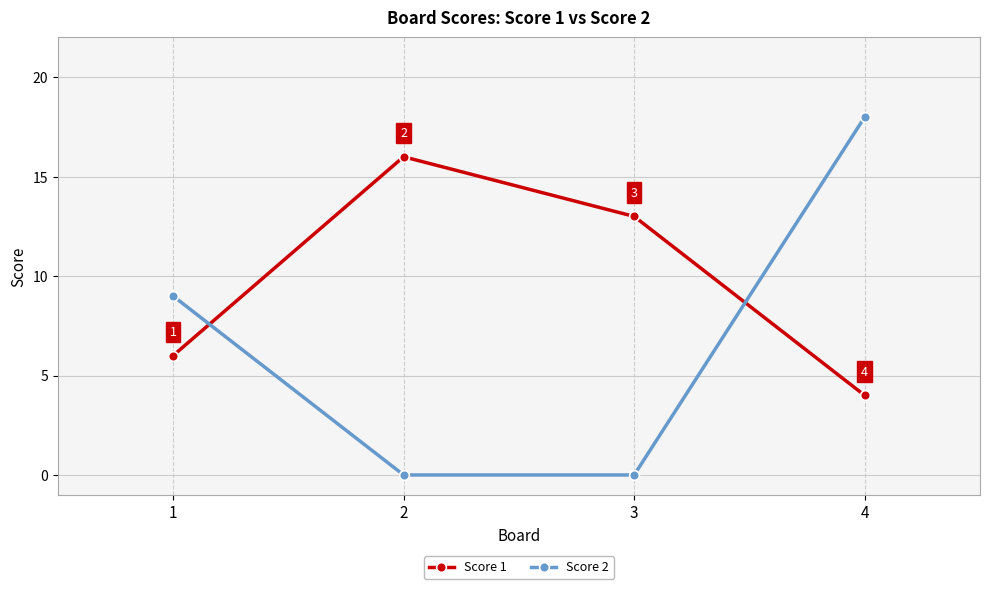

What is the difference between the maximum and minimum values in the Score 2 series?

18